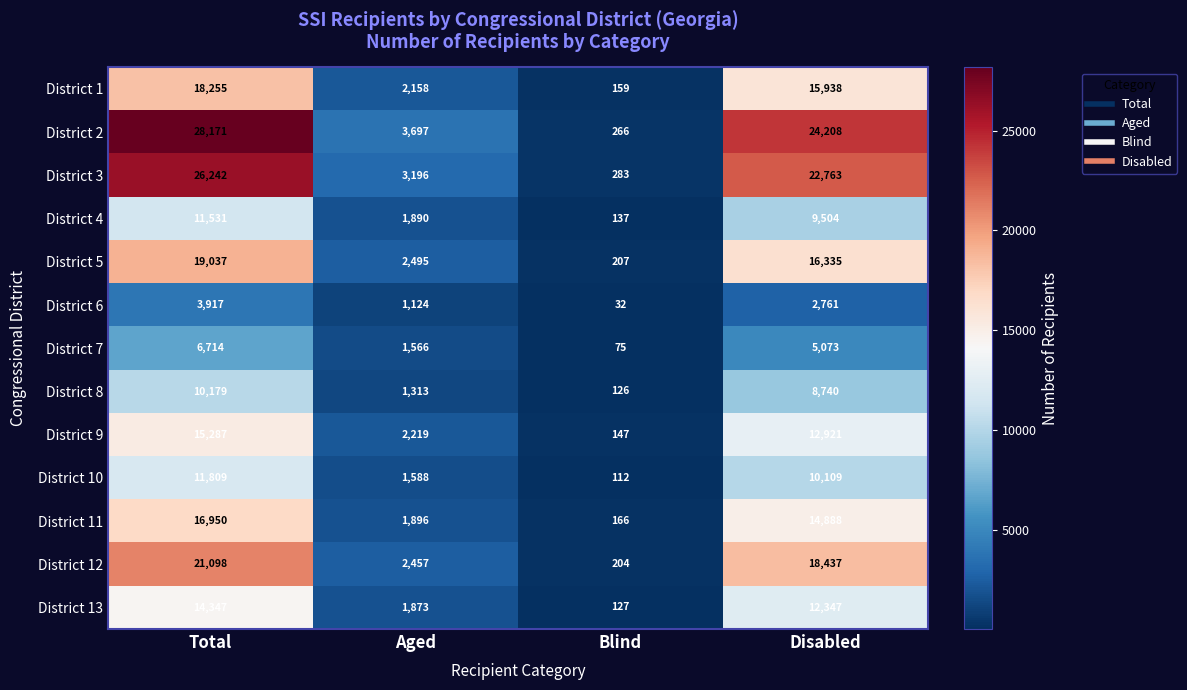

Between Blind and Disabled, which series saw the biggest shift?

District 2